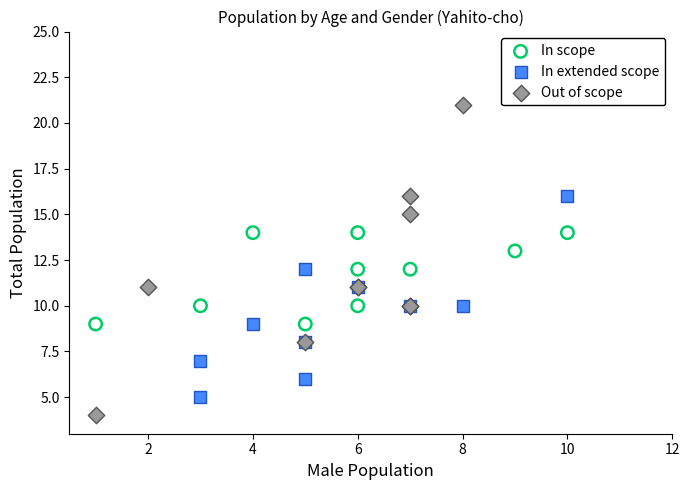

Which series has the largest Y range (max minus min)?

Out of scope